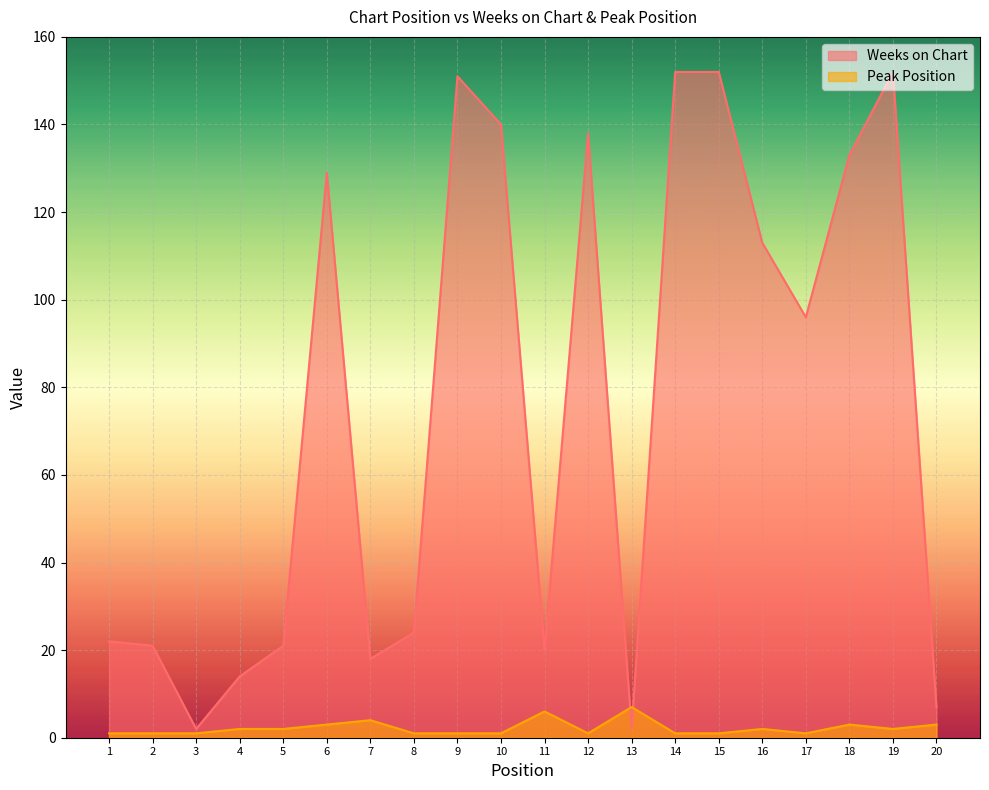

Does the chart display data point markers on the line(s)?

No